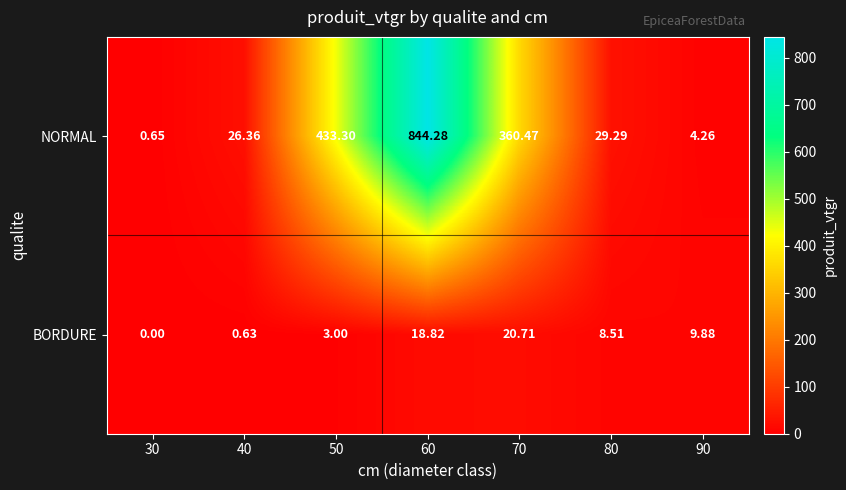

Which series has the largest total across all categories?

NORMAL